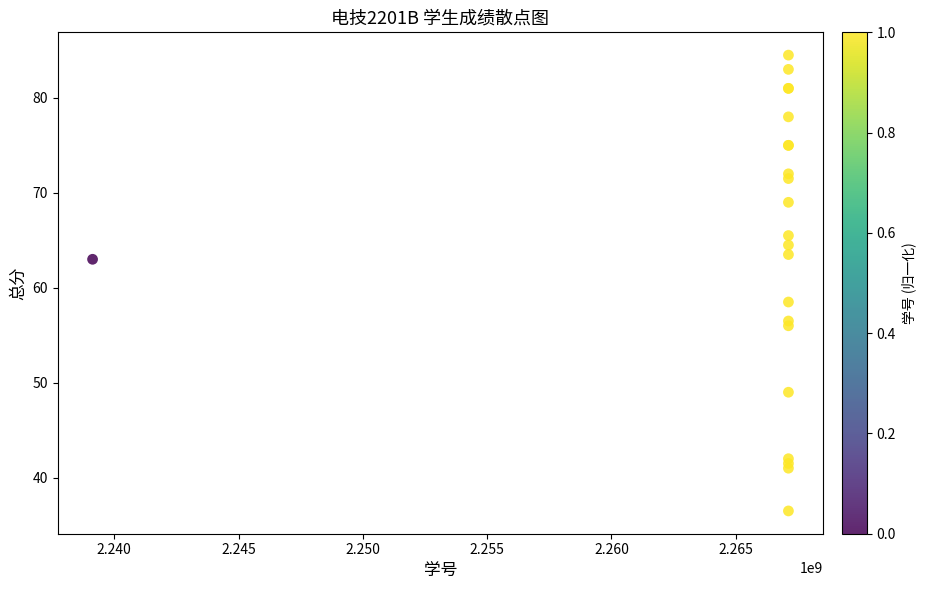

What Y value in the scatter plot is closest to 60?

58.5